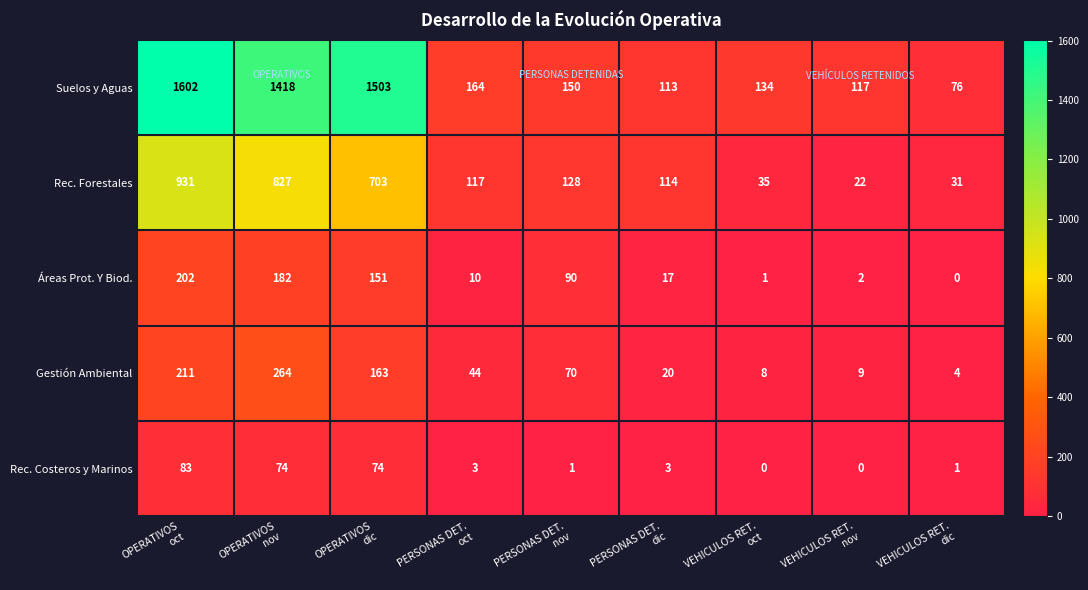

What is the difference between the maximum and minimum values in the Rec. Forestales series?

909